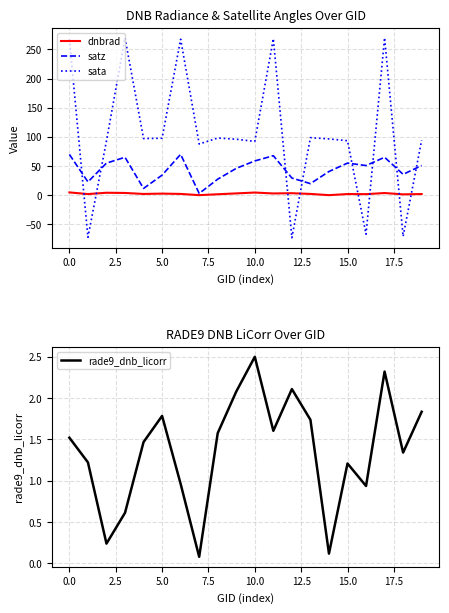

What is the highest value of the satz series?

70.1